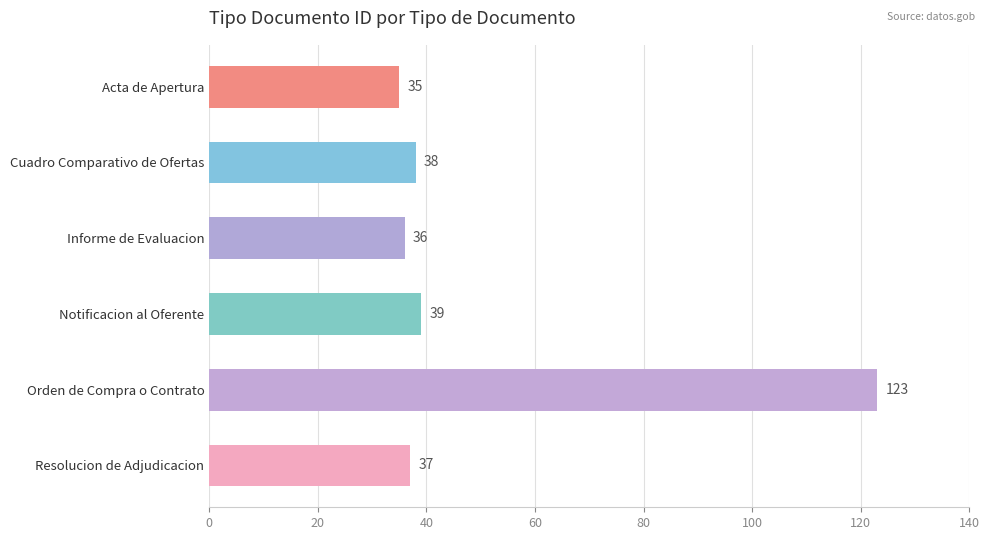

What is the change in value from Informe de Evaluacion to Notificacion al Oferente?

+3